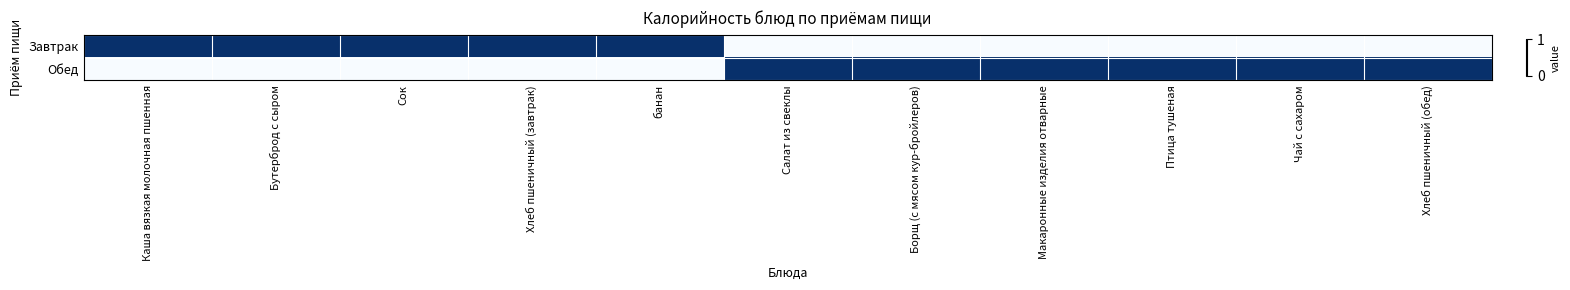

At how many categories does at least one series exceed 0?

11